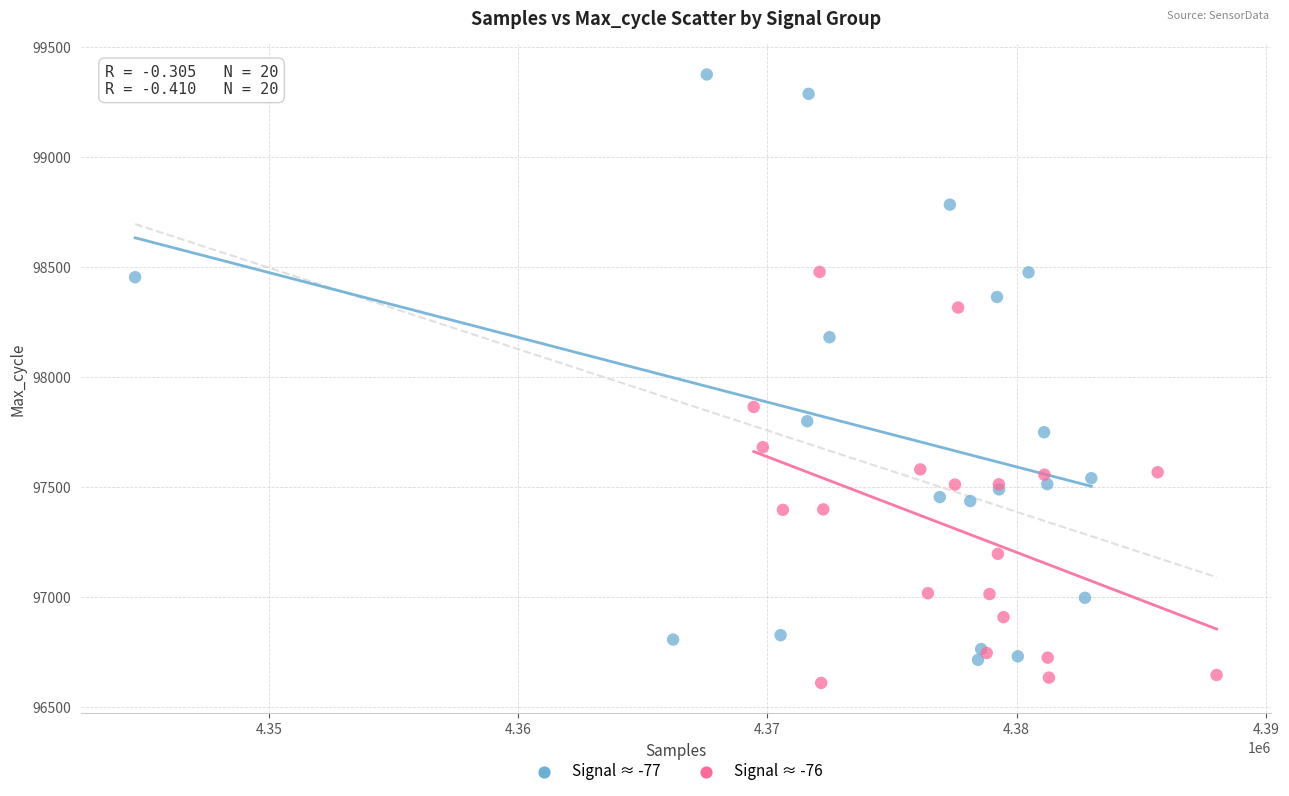

Which series contains the highest Y value?

Signal ≈ -77